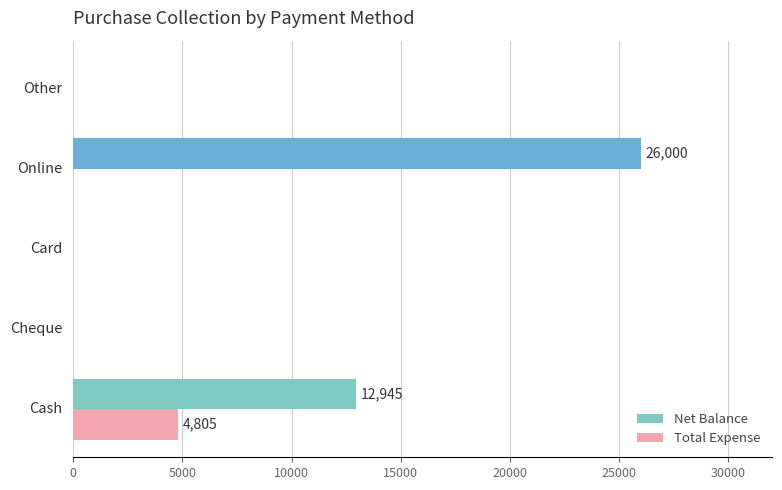

What is the maximum value shown in the chart?

26000